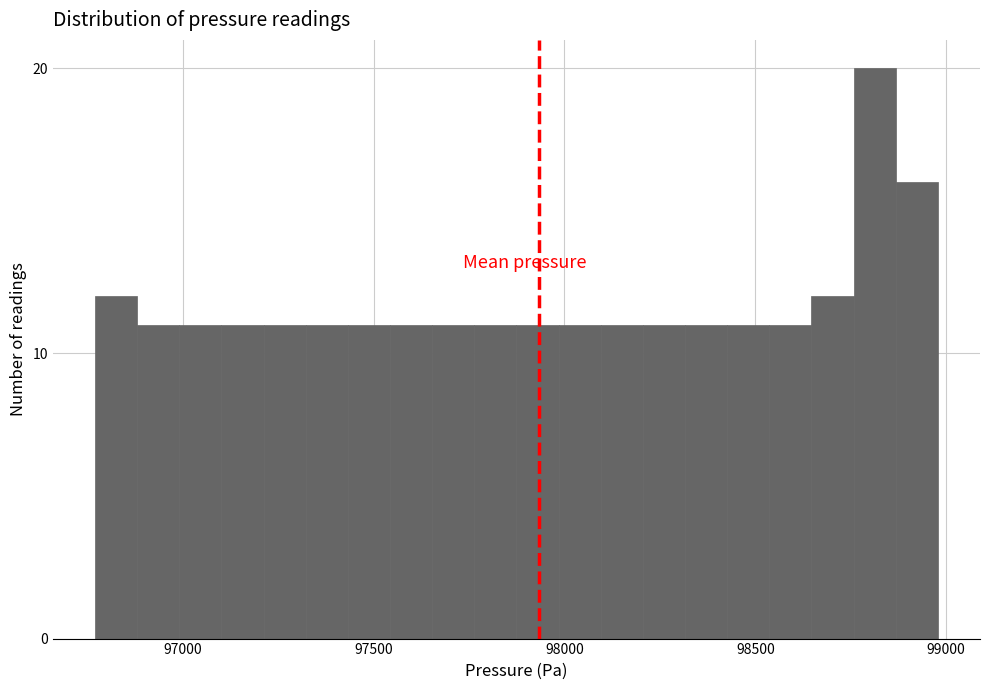

Around what value on the x-axis is the tallest bar? Give the approximate position of its centre, as read against the axis.

98800